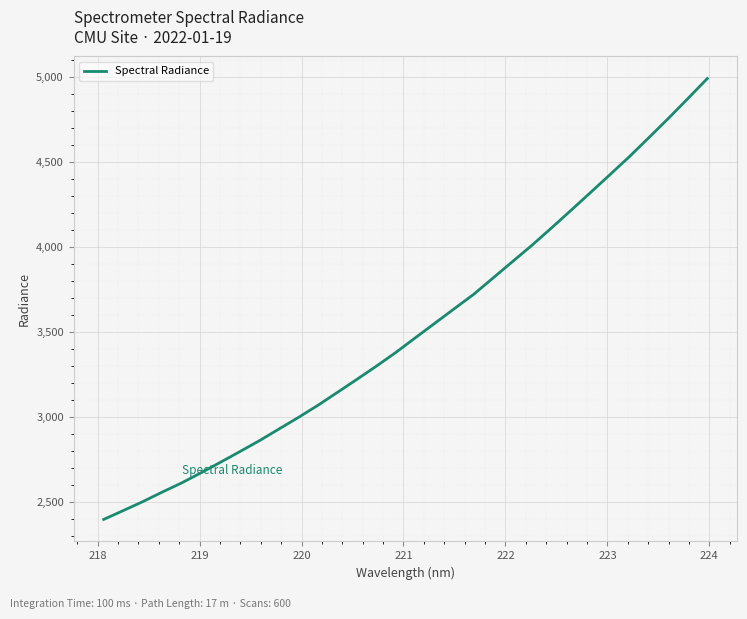

How many series are shown in this chart?

1